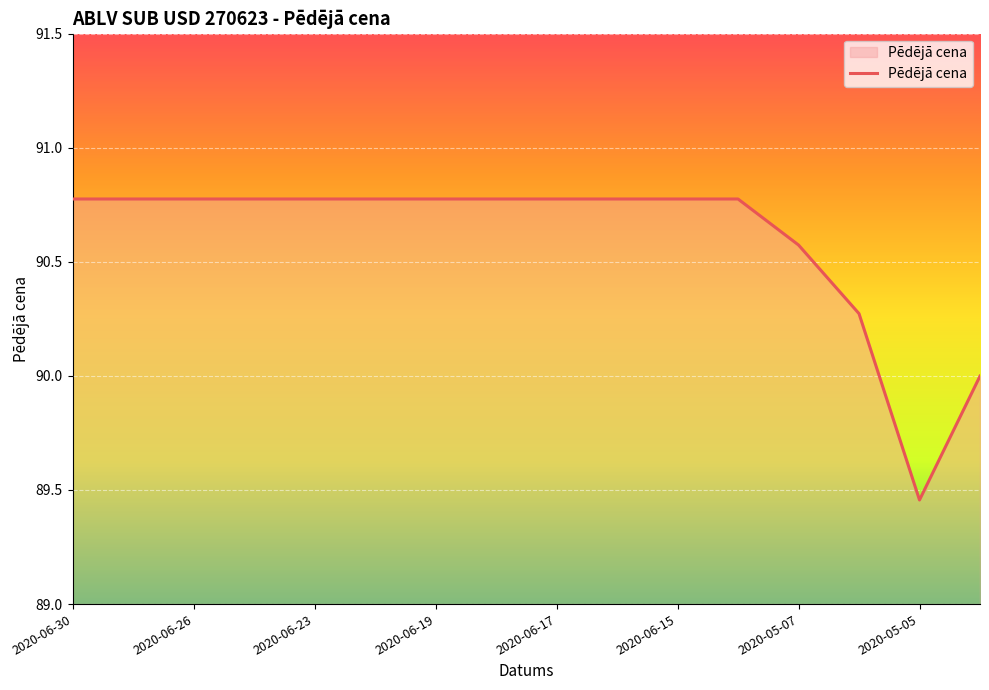

What is the greatest value displayed?

90.8